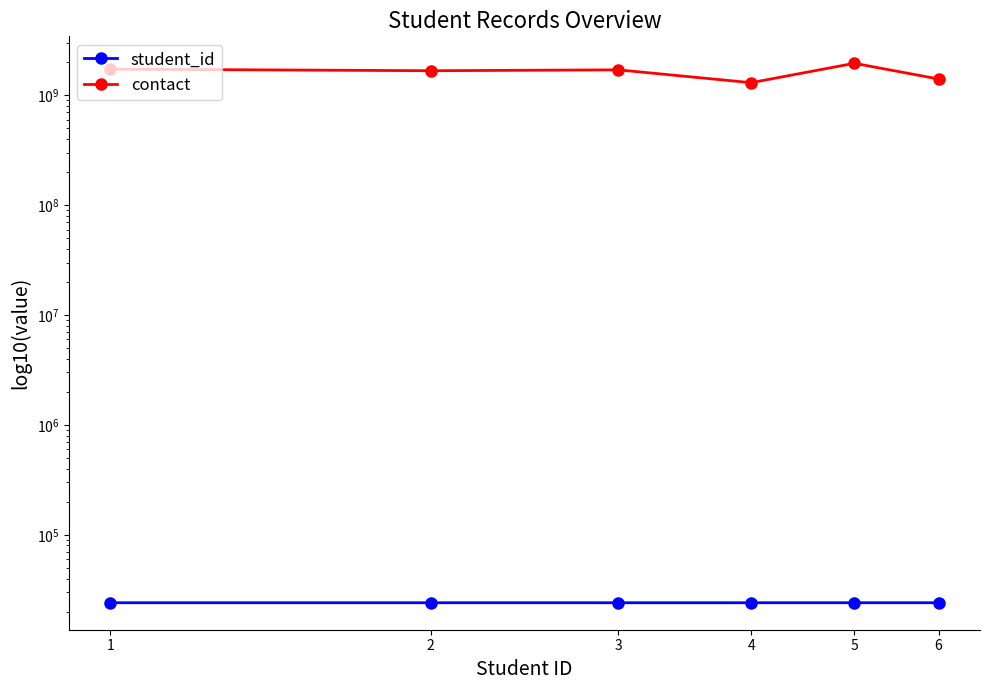

What is the total value across all series at 1?

1727017306